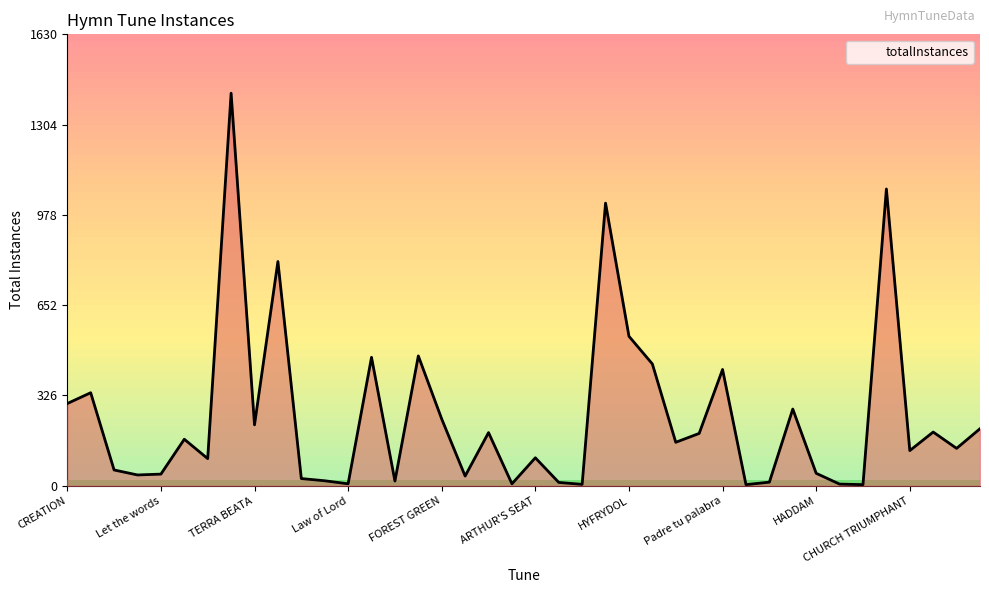

What is the greatest value displayed?

1418